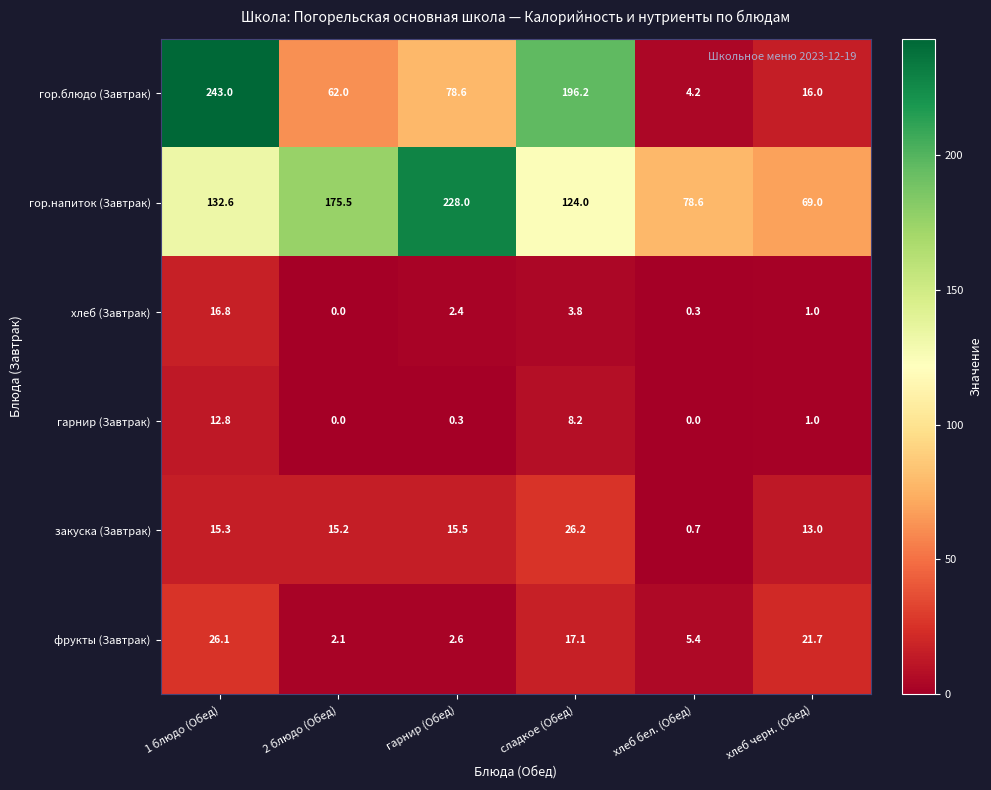

At which label does хлеб (Завтрак) first exceed 2?

1 блюдо (Обед)